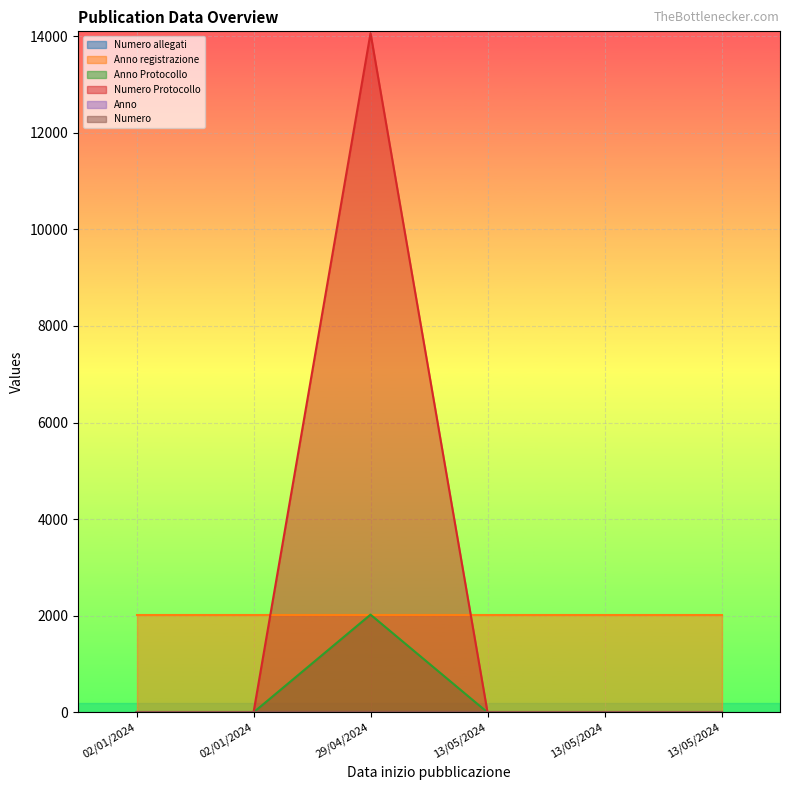

Where do Numero allegati and Anno Protocollo first cross each other?

02/01/2024 and 29/04/2024